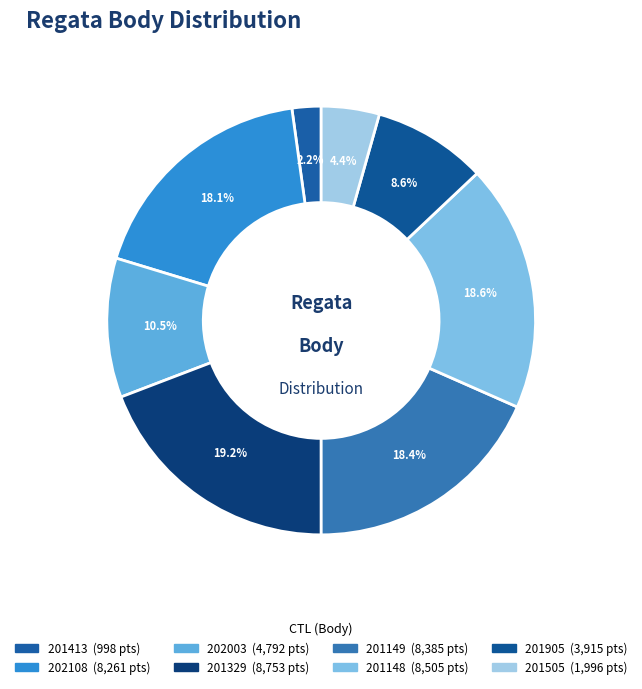

Which slice is the smallest?

201413